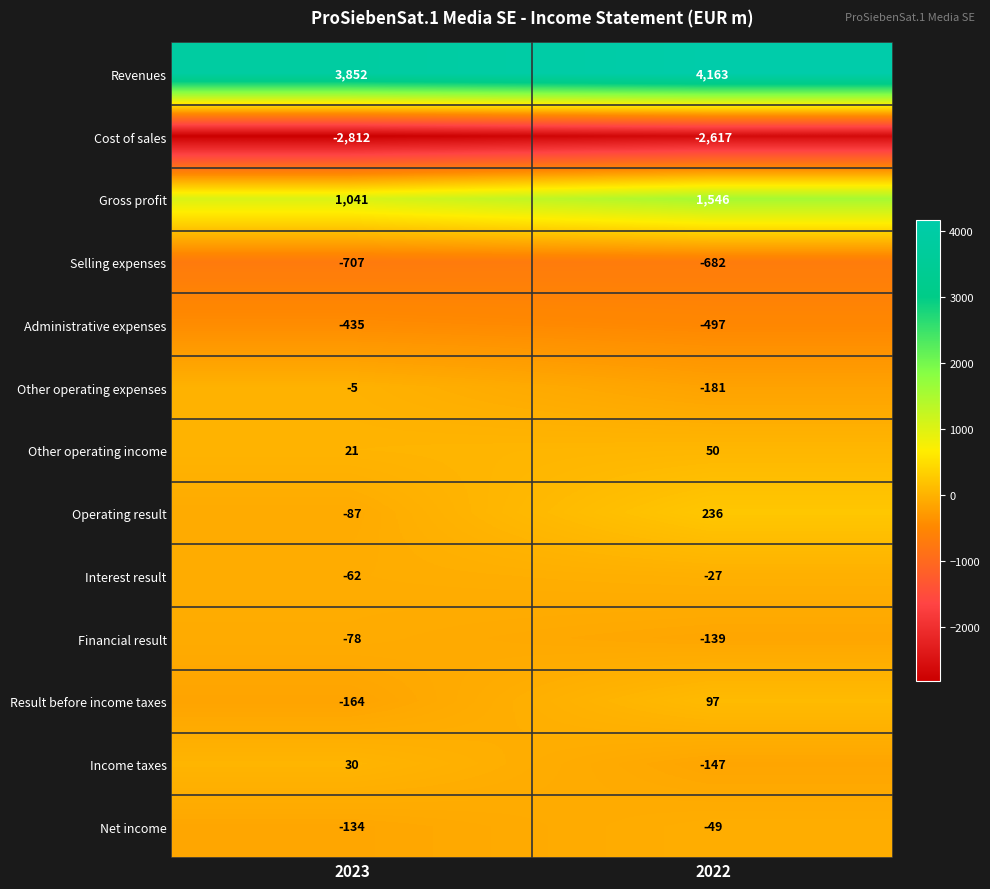

At which category is the sum across all series the highest?

2022